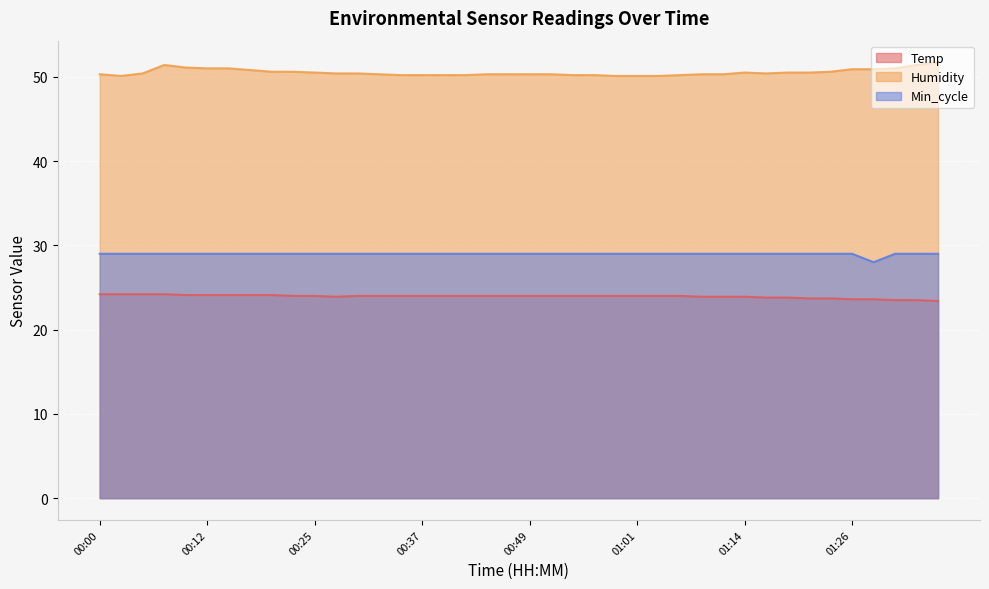

At which category is the sum across all series the highest?

00:07